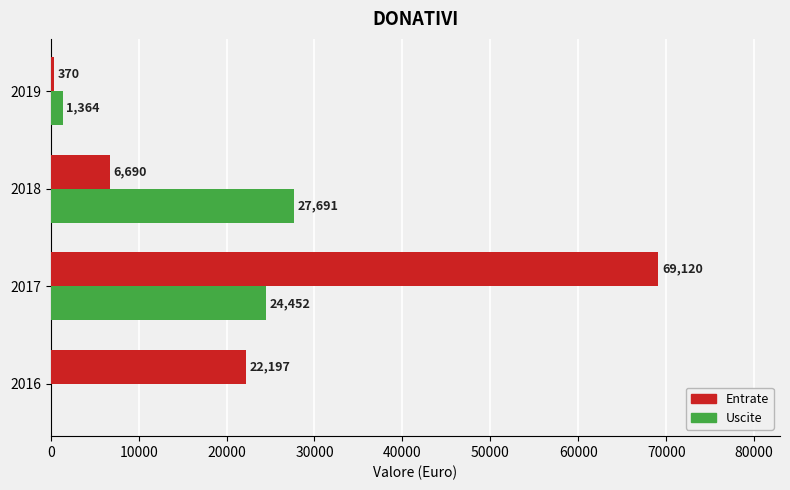

Read the Uscite value at 2017.

24452